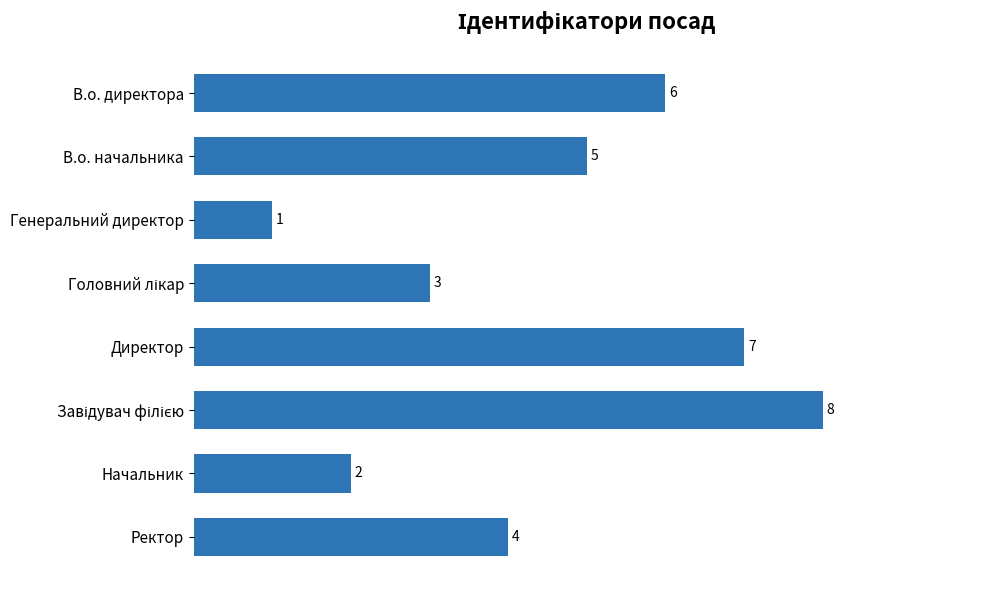

True or false: the data shows 1 at Генеральний директор.

True